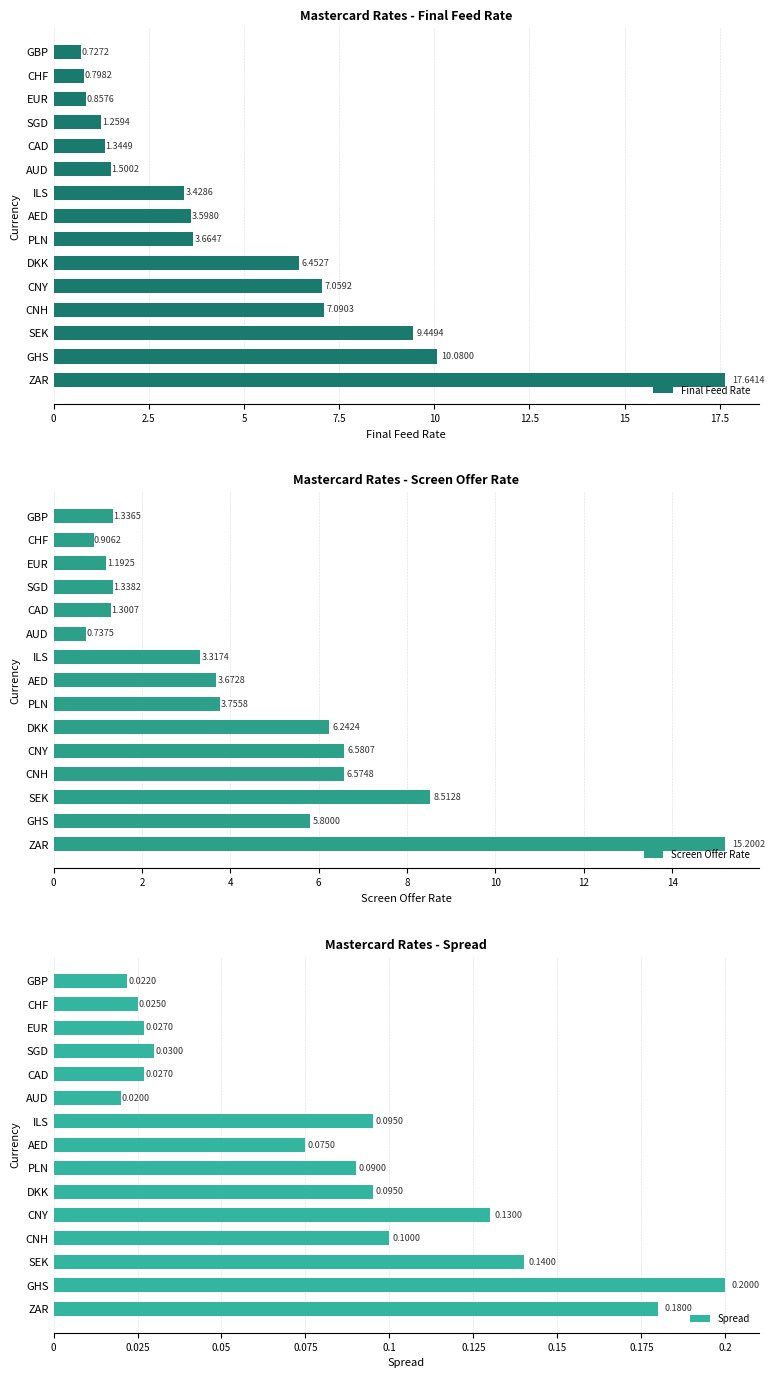

What are all the series names shown in the legend?

Final Feed Rate, Screen Offer Rate, Spread